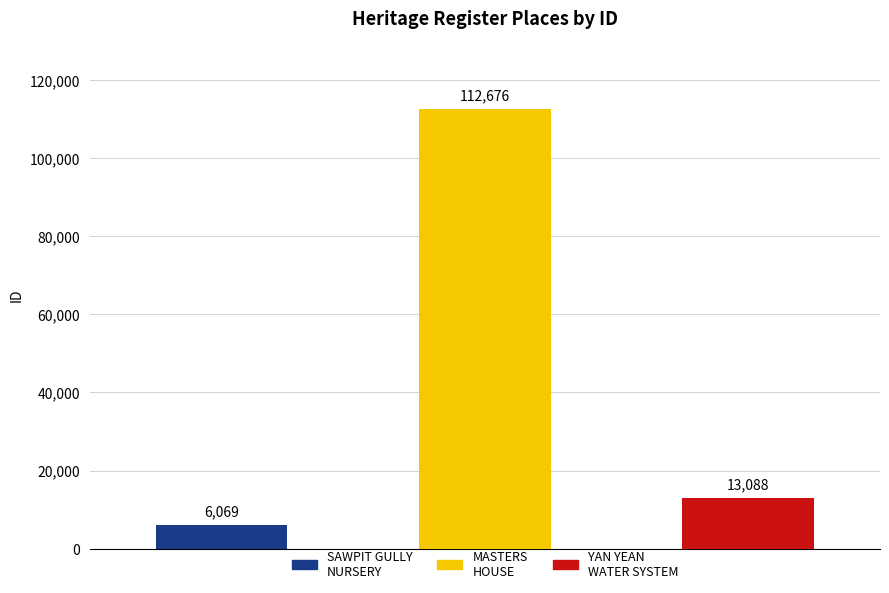

What is the change in value from SAWPIT GULLY NURSERY AND PLANTATION to MASTERS HOUSE?

+106607